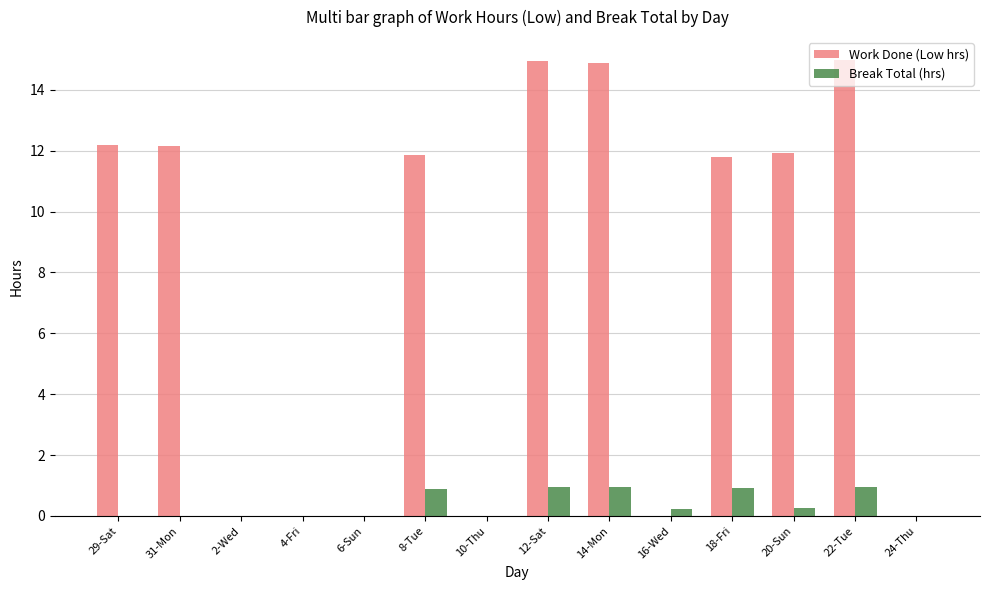

The Work Done (Low hrs) series shows -10.5 at 16-Wed. True or false?

False